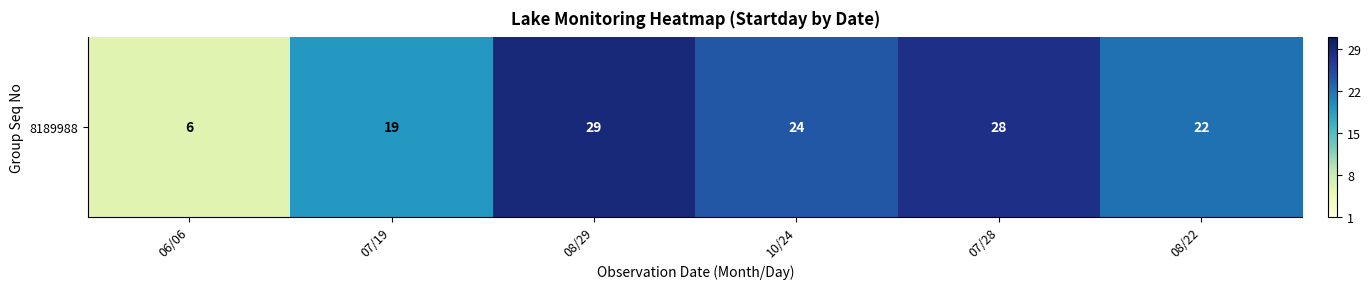

Reading right to left, transcribe all the data shown in this chart.

08/22=22	07/28=28	10/24=24	08/29=29	07/19=19	06/06=6